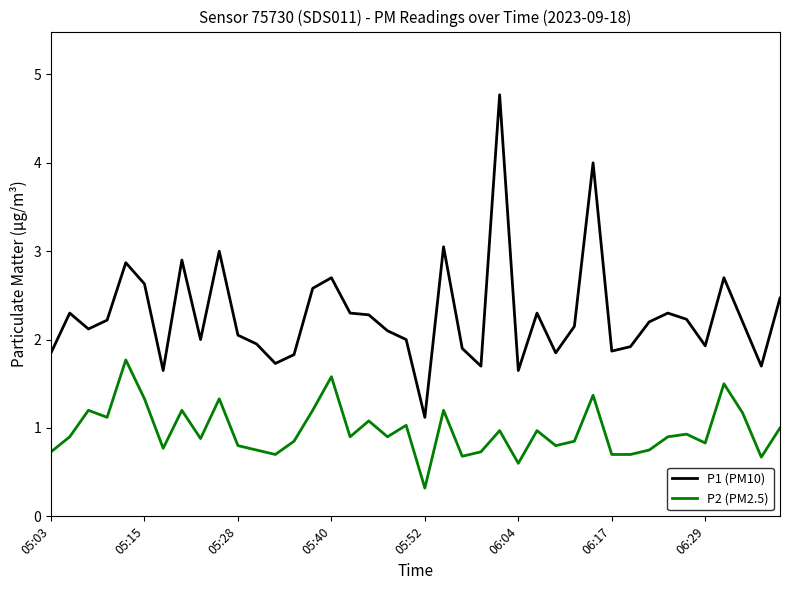

What is the smallest value displayed?

0.3